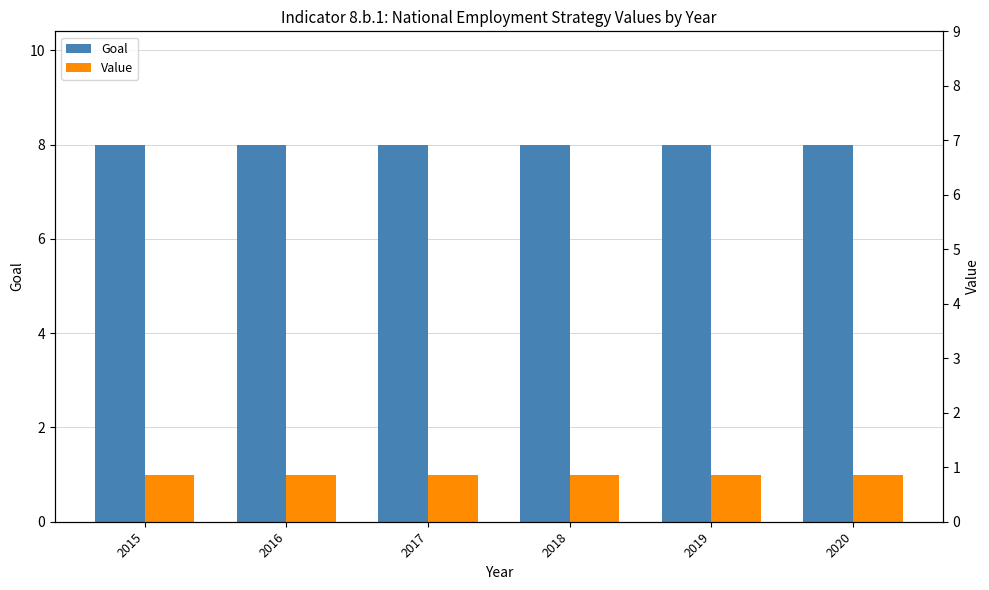

Reading left to right, what are all the values shown in this chart?

Goal: 8	8	8	8	8	8
Value: 1	1	1	1	1	1